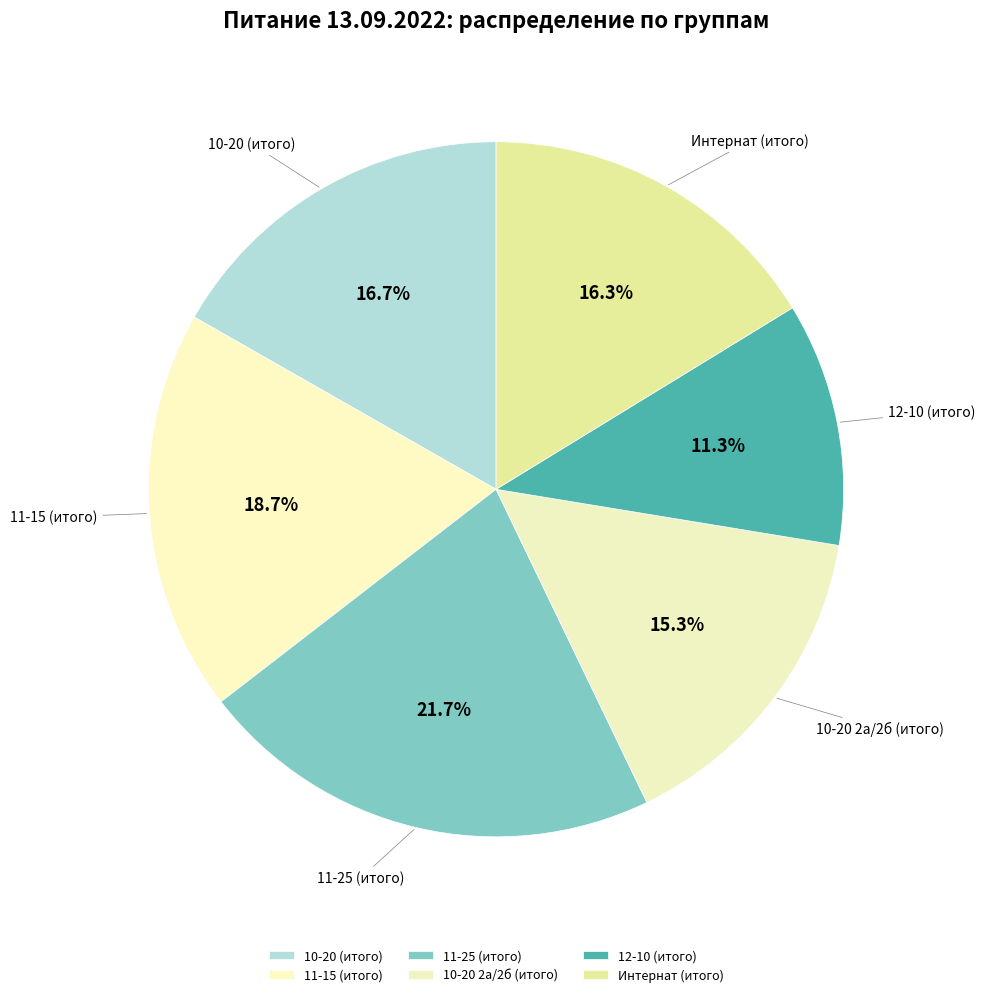

What percentage is NOT represented by 10-20 2а/2б (итого)?

84.7%